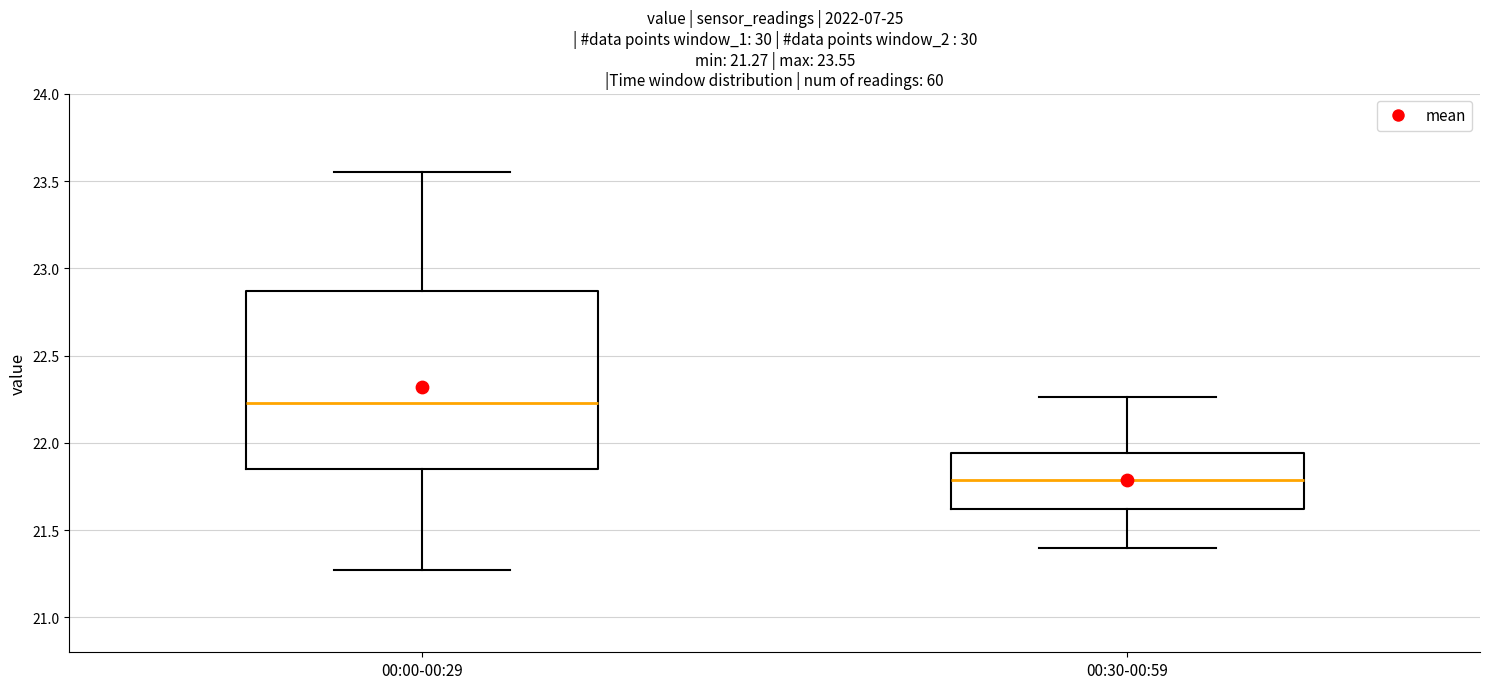

Which box is the tallest, from its lower edge to its upper edge?

00:00-00:29